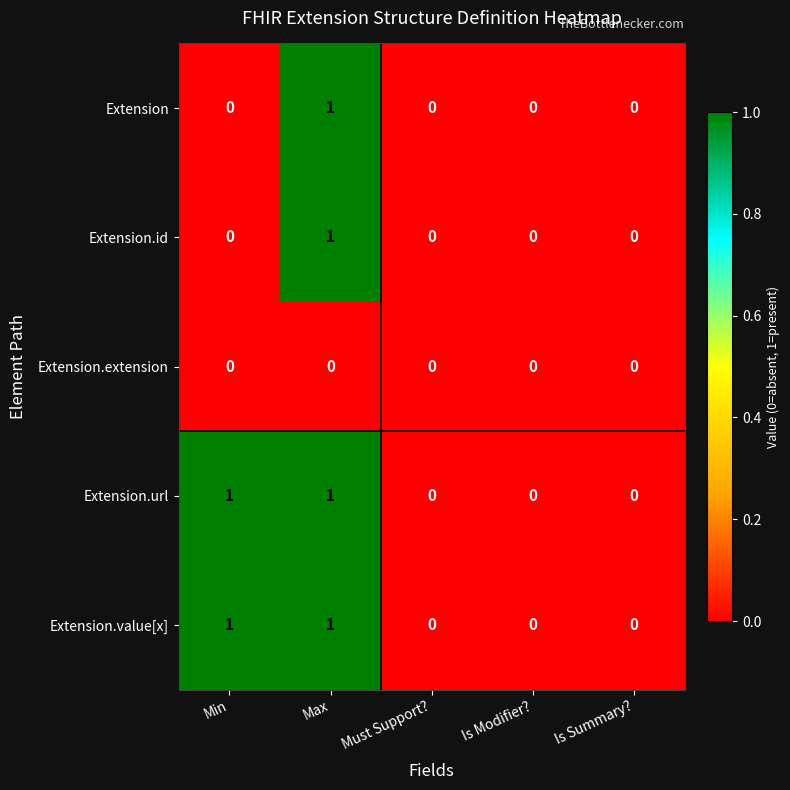

How many distinct data groups are displayed?

5